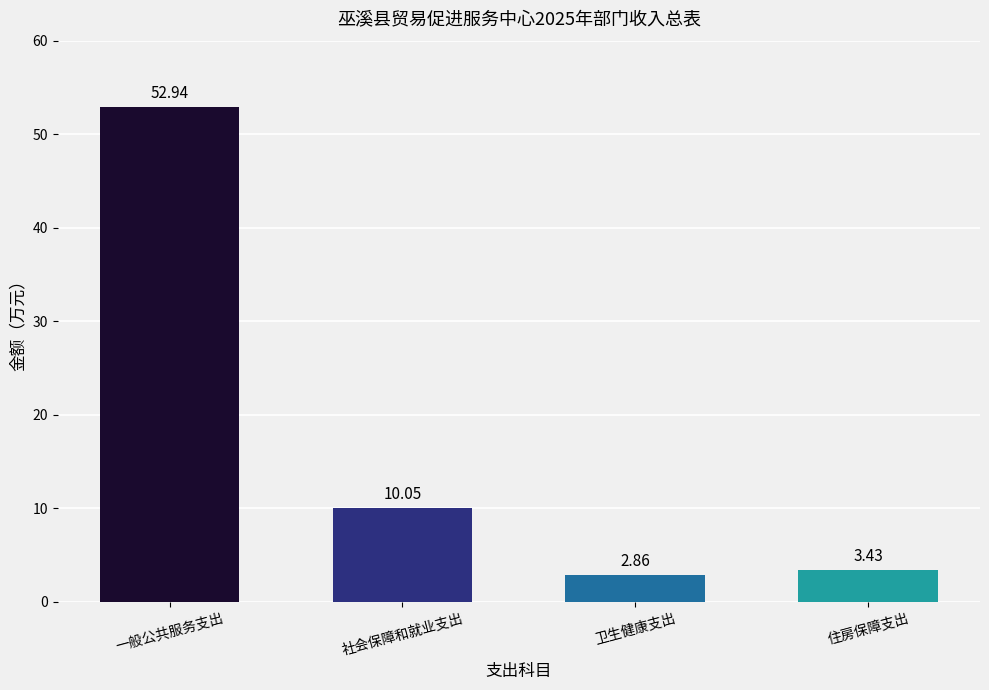

Are the bars horizontal?

No